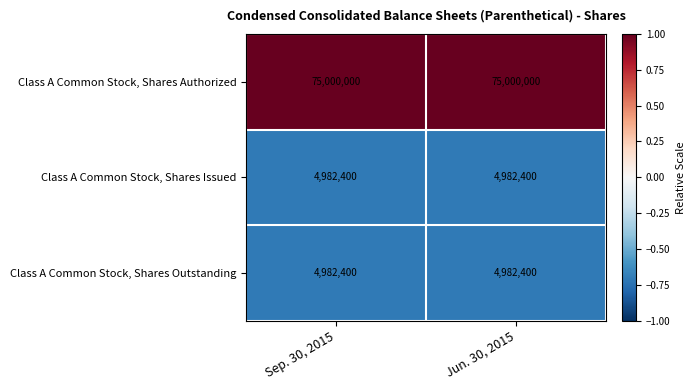

Is the value of Class A Common Stock, Shares Outstanding at Jun. 30, 2015 greater than the value of Class A Common Stock, Shares Authorized at Sep. 30, 2015?

No